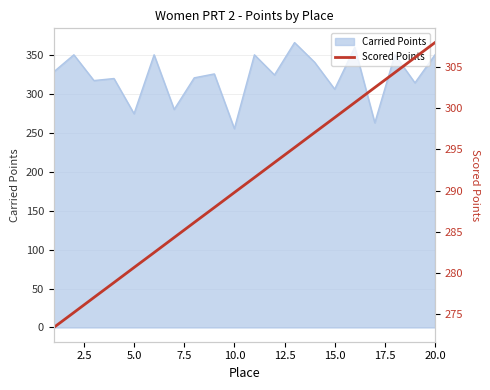

What is the lowest value of the Carried Points series?

255.2